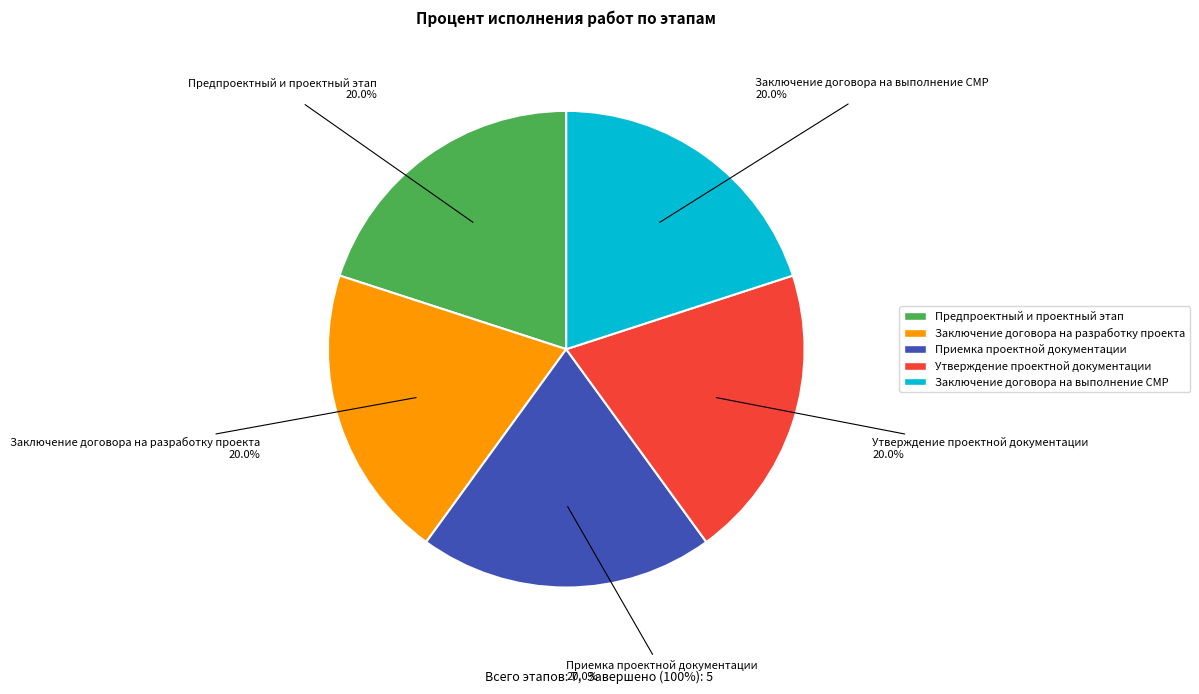

Is there any slice that represents more than half of the pie?

No